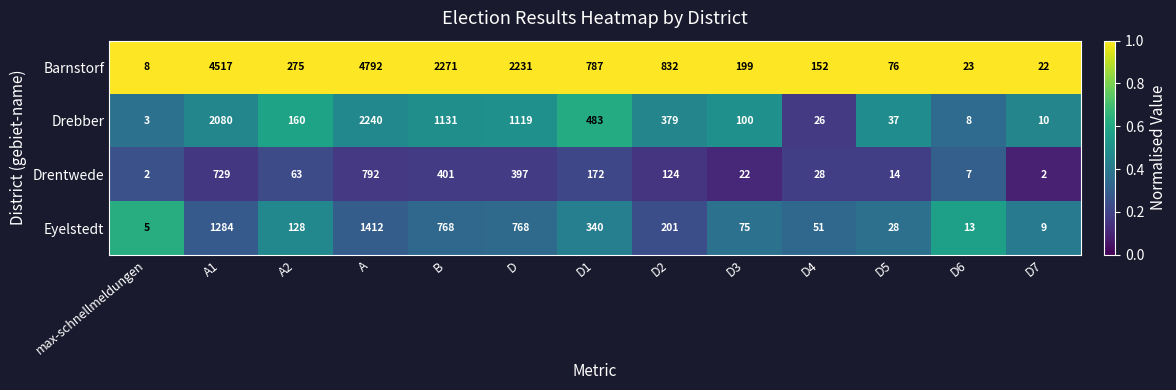

At which label does Drebber reach its minimum?

max-schnellmeldungen